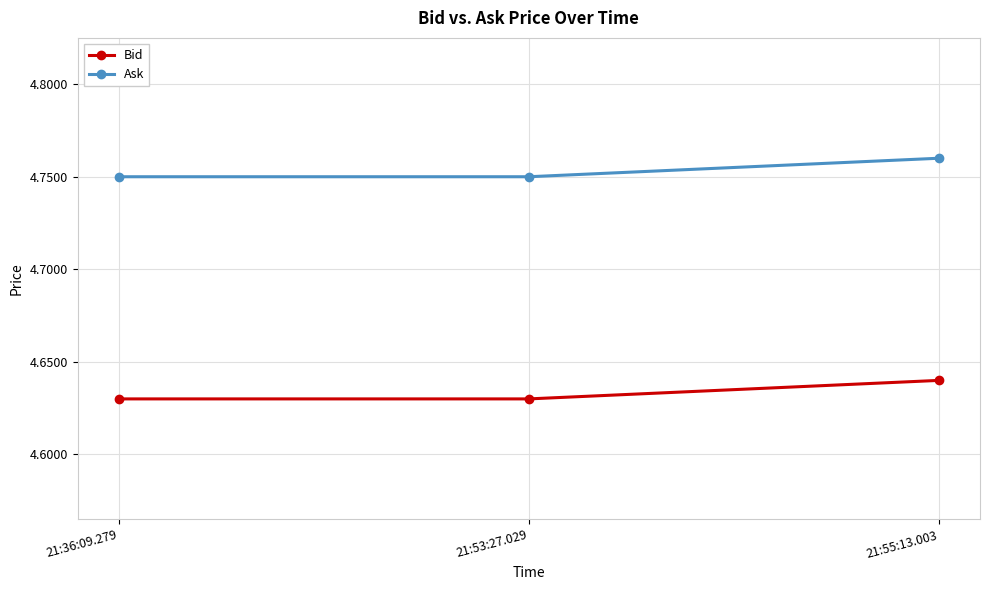

Is this an area chart (filled region under the line)?

No